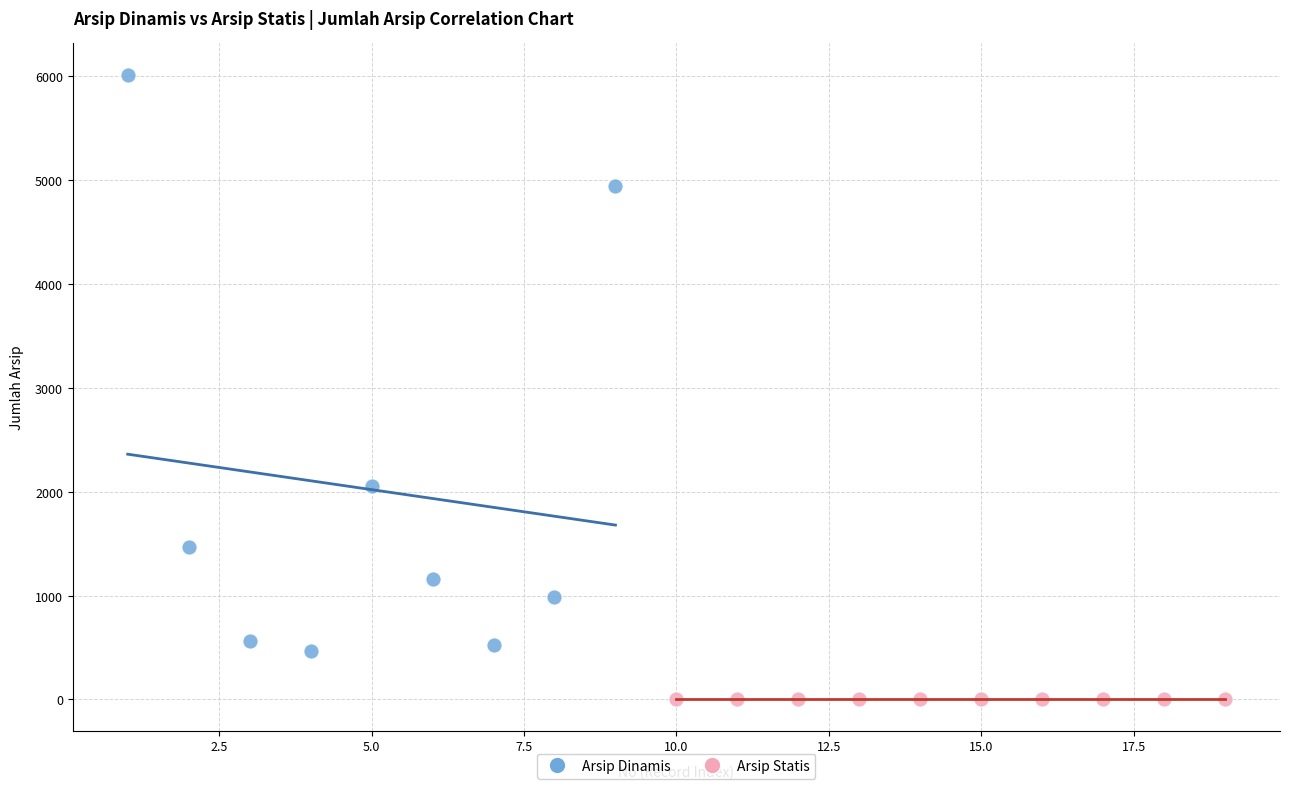

Which series contains the lowest Y value?

Arsip Statis